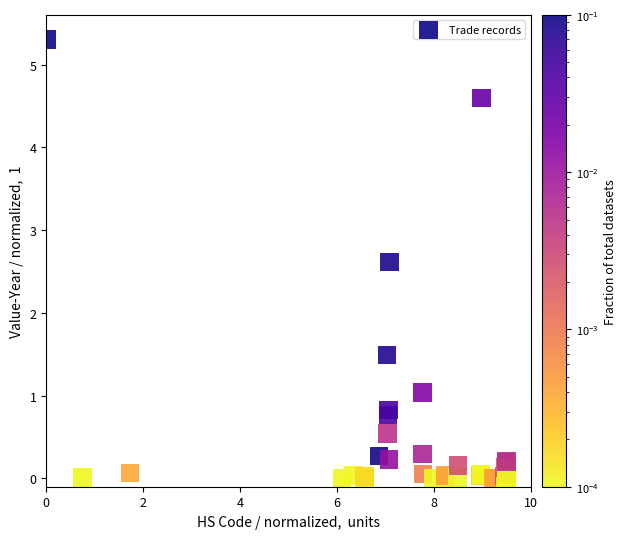

What Y value in the scatter plot is closest to 2?

1.5